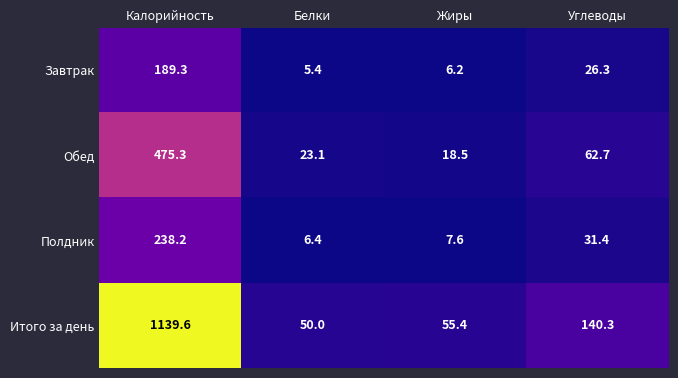

How many series are shown in this chart?

4